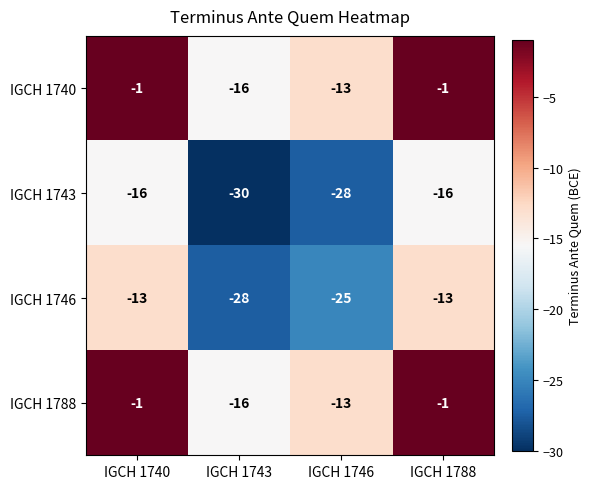

The IGCH 1746 series shows -28 at IGCH 1743. True or false?

True